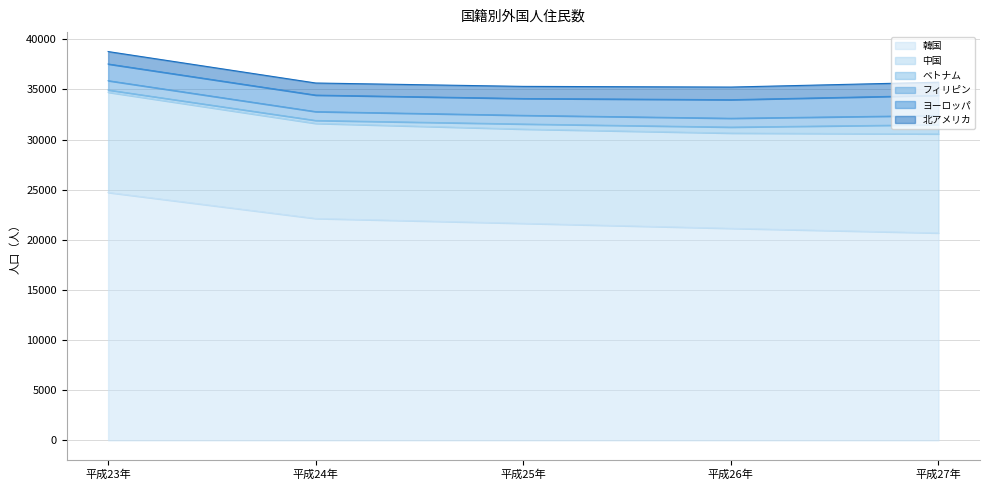

List the series in order of their peak value, lowest first.

ベトナム, フィリピン, 北アメリカ, ヨーロッパ, 中国, 韓国